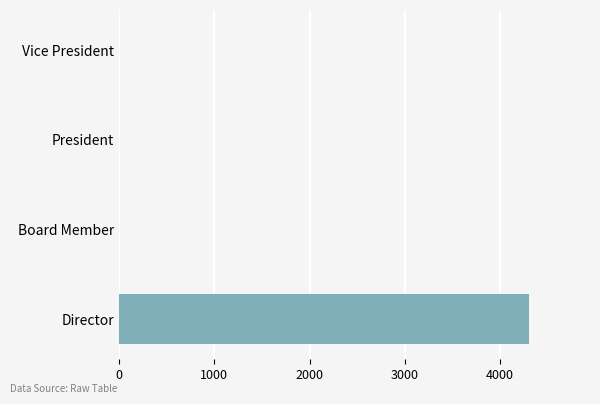

Between Board Member and Director, which is larger?

Director